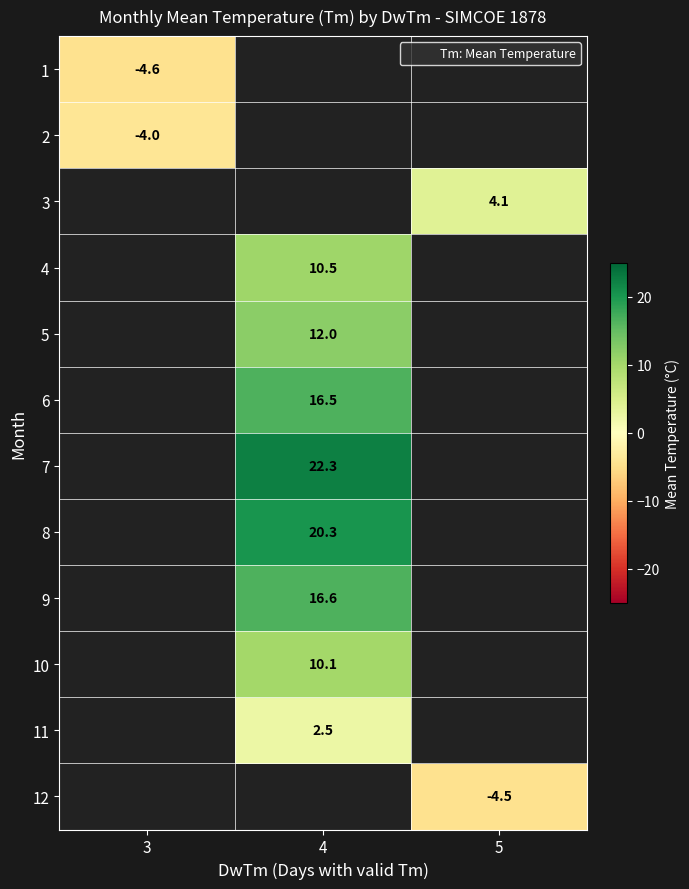

The value of 11 at 4 is 2.5. True or false?

True